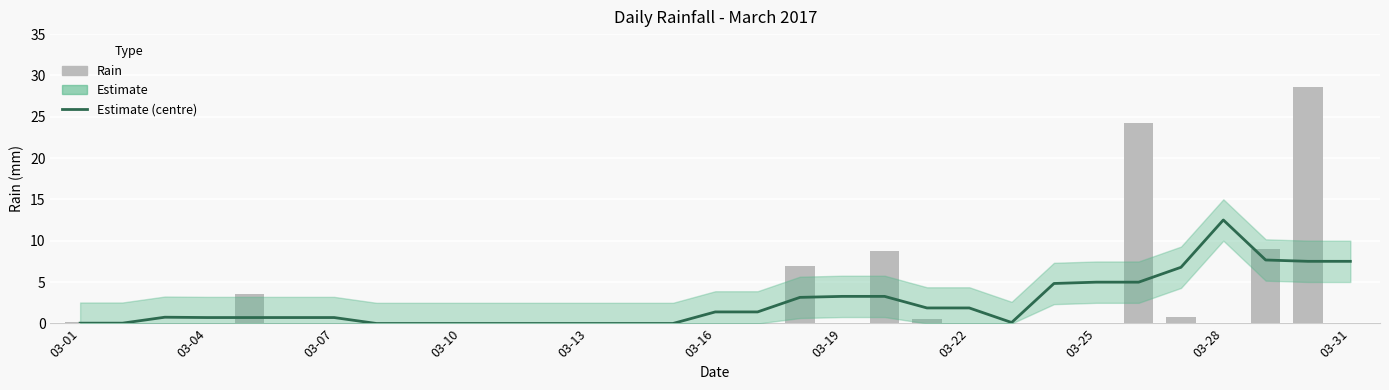

List the series in order of their overall mean, highest first.

rain, Estimate